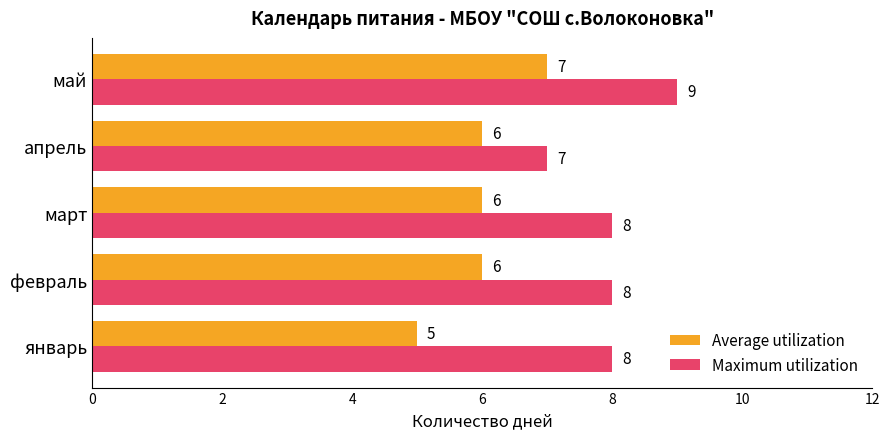

What is the average value of the Average utilization series?

6